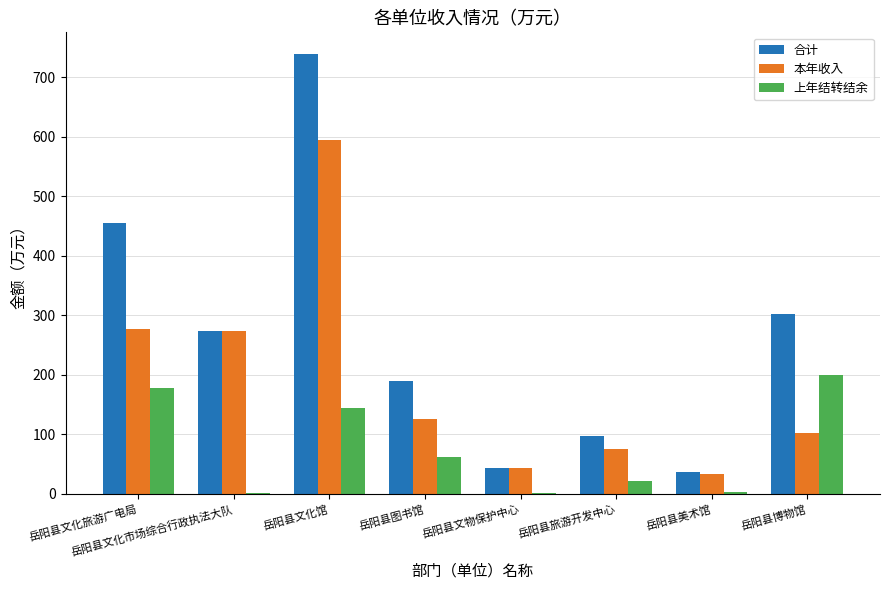

What is the average value of the 本年收入 series?

190.9